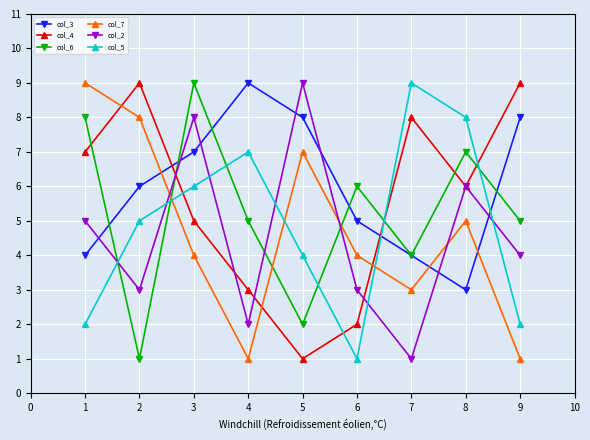

How many interior local valleys does the col_5 series have?

1